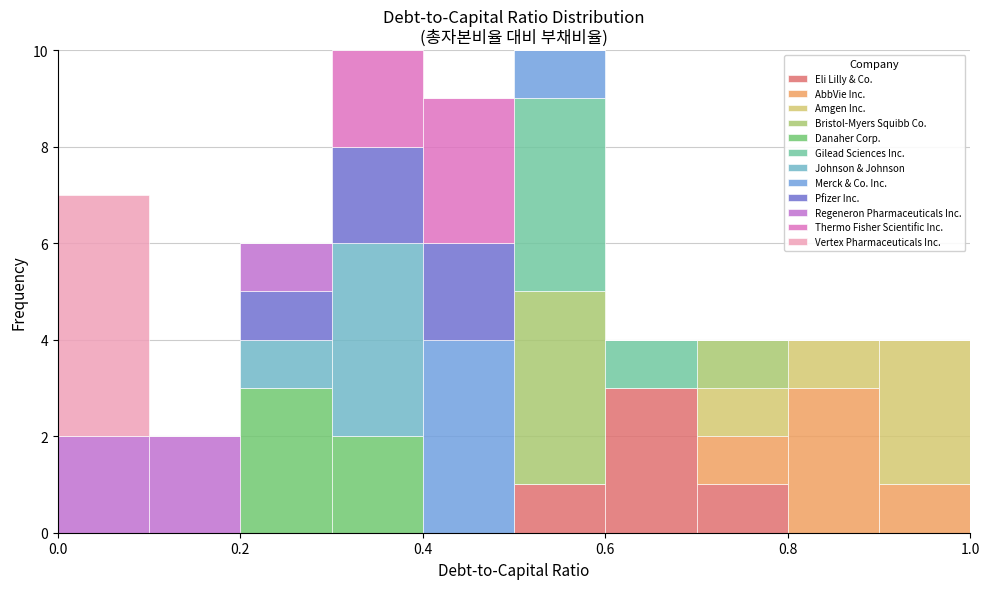

Reading left to right, list every stacked bar in this chart as the range it spans on the x-axis followed by its total height. The values are not printed on the chart, so give them approximately, as read against the axis.

0.0 to 0.1: 7
0.1 to 0.2: 2
0.2 to 0.3: 6
0.3 to 0.4: 10
0.4 to 0.5: 9
0.5 to 0.6: 10
0.6 to 0.7: 4
0.7 to 0.8: 4
0.8 to 0.9: 4
0.9 to 1.0: 4